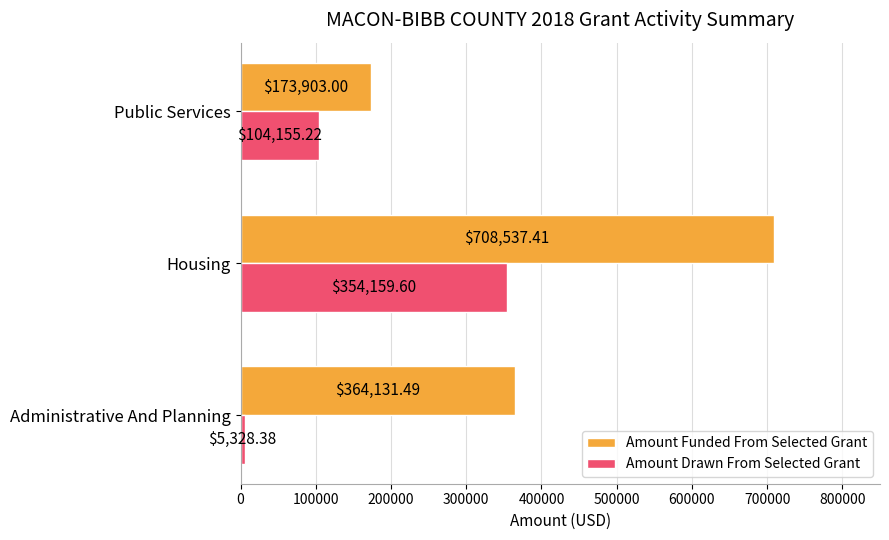

At how many categories does at least one series exceed 602869?

1